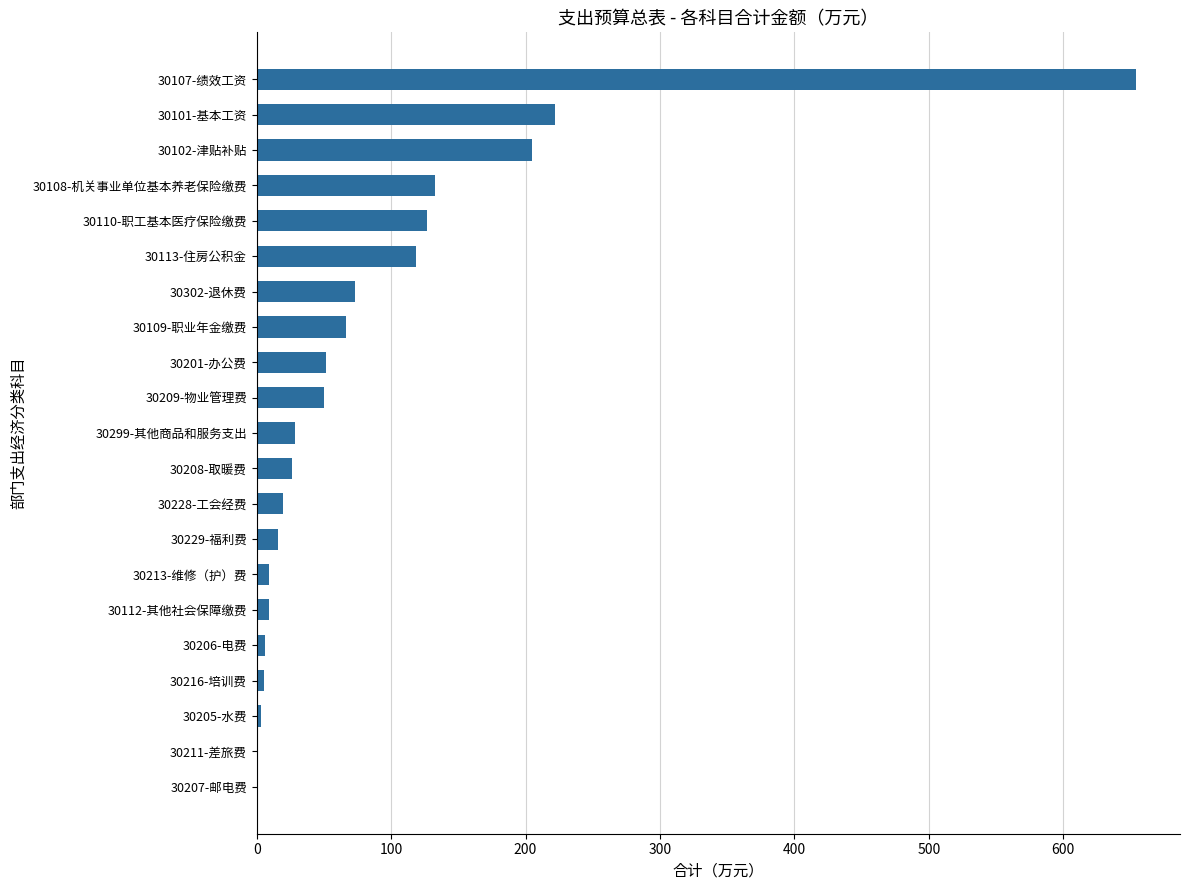

Approximately how many times larger is the value at 30110-职工基本医疗保险缴费 compared to 30209-物业管理费?

2.5